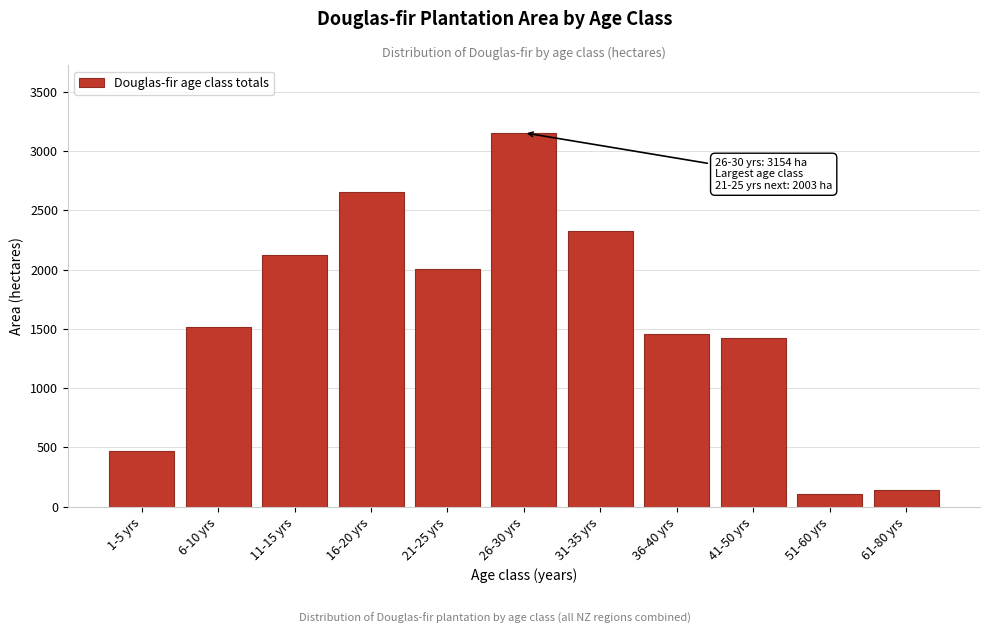

Reading right to left, transcribe all the data shown in this chart.

139.0	109.0	1421.0	1459.0	2323.0	3154.0	2003.0	2658.0	2119.0	1519.0	470.2